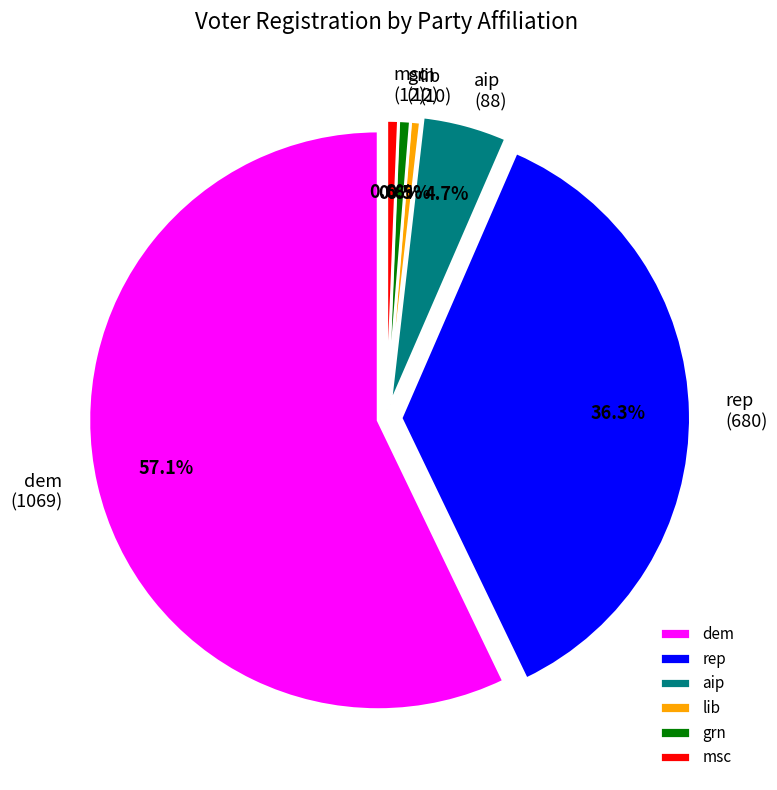

To the nearest percent, what percentage of the pie is rep?

36%